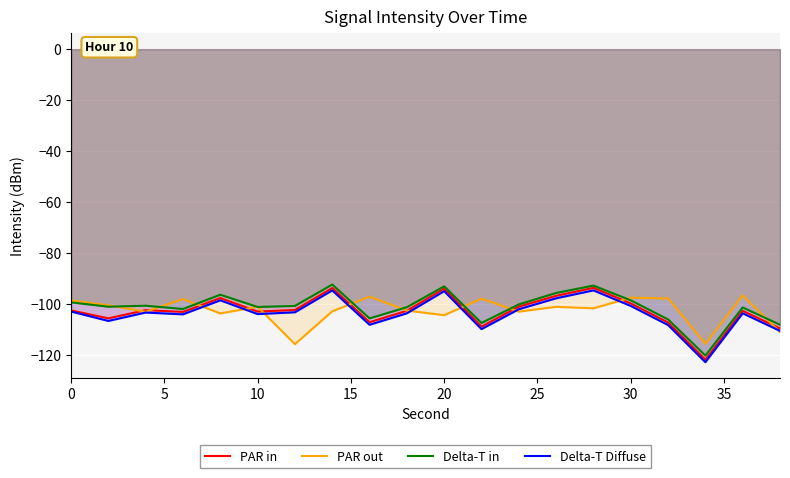

What is the value of the Delta-T in point at the 17th from the left?

-106.2